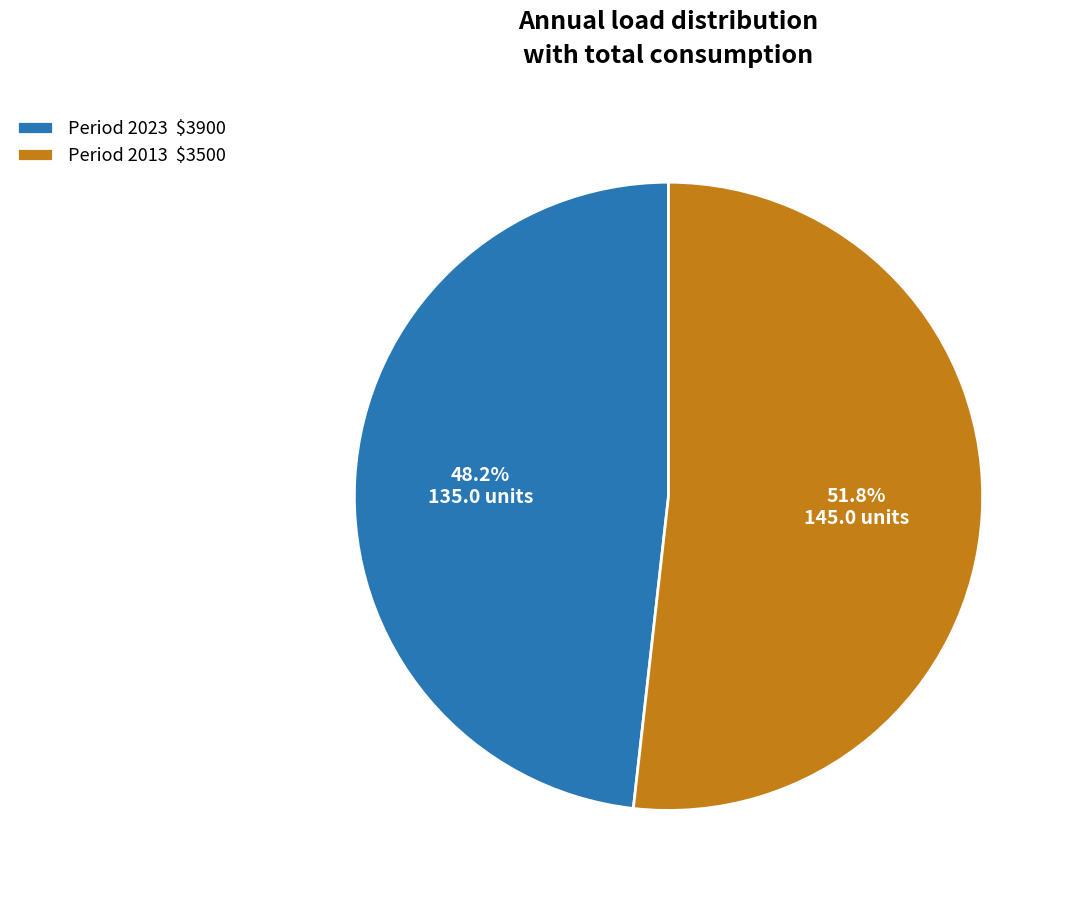

To the nearest percent, what is the difference between the largest and smallest slice percentages?

4%